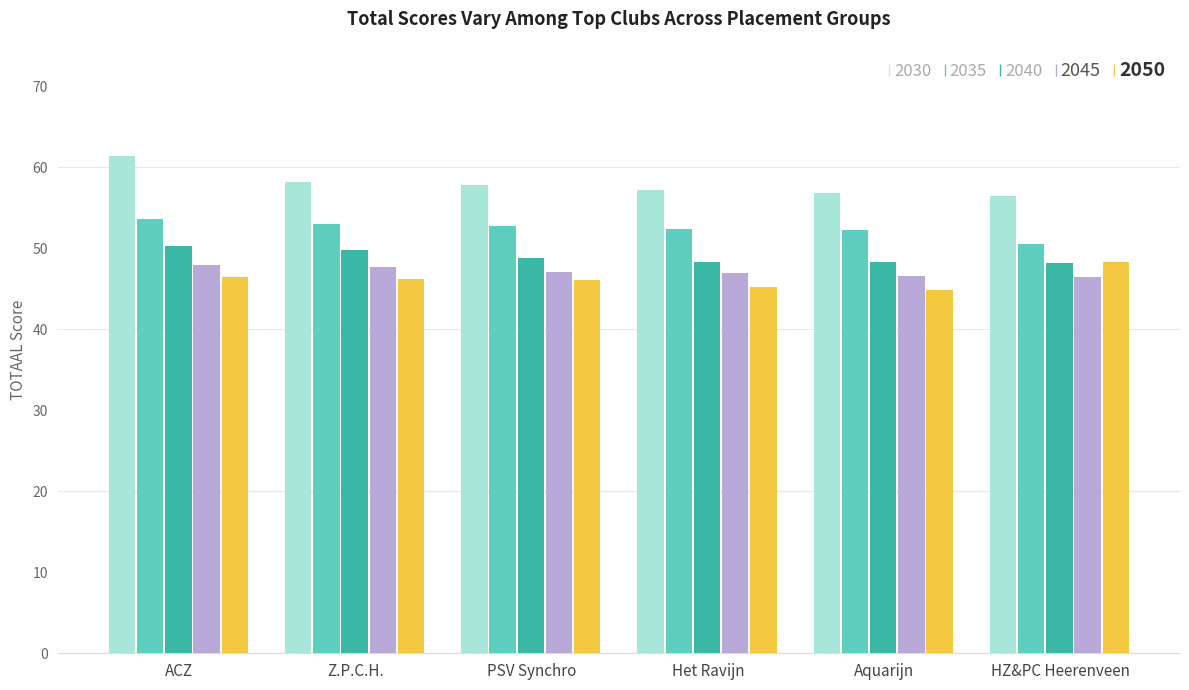

What is the sum of all 2030 values?

347.8